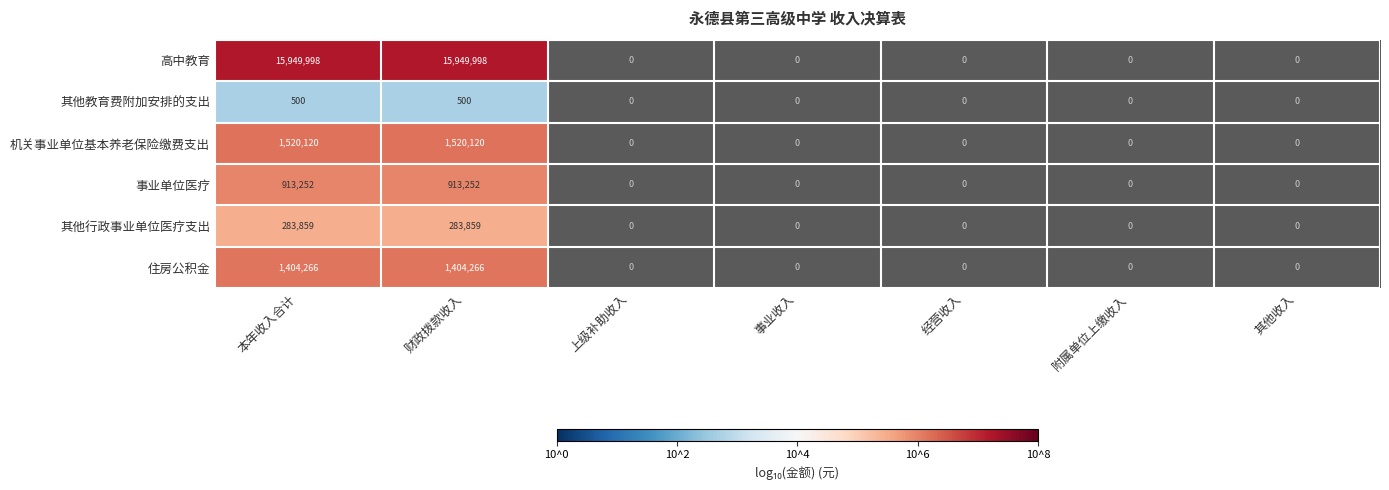

Which category has the highest value across all series?

本年收入合计